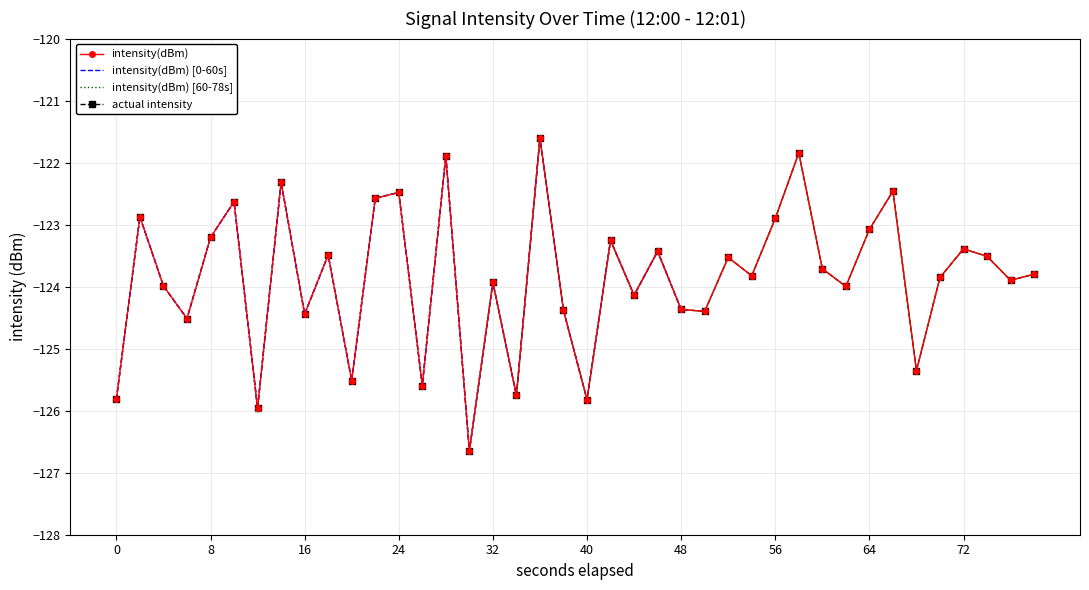

What is the sum of all values?

-4954.2